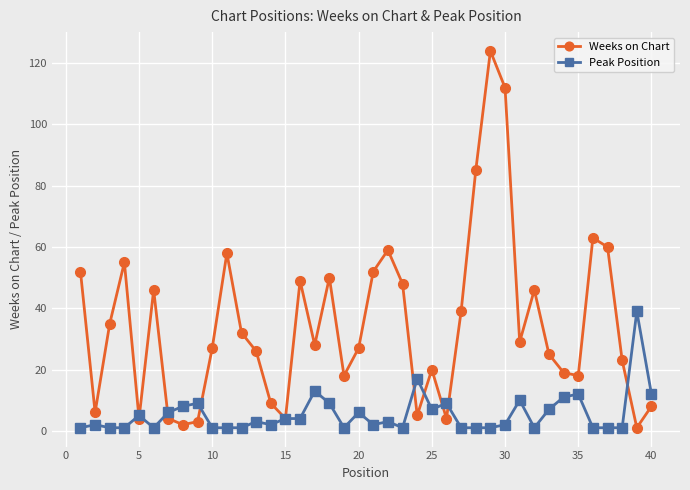

How many series are shown in this chart?

2